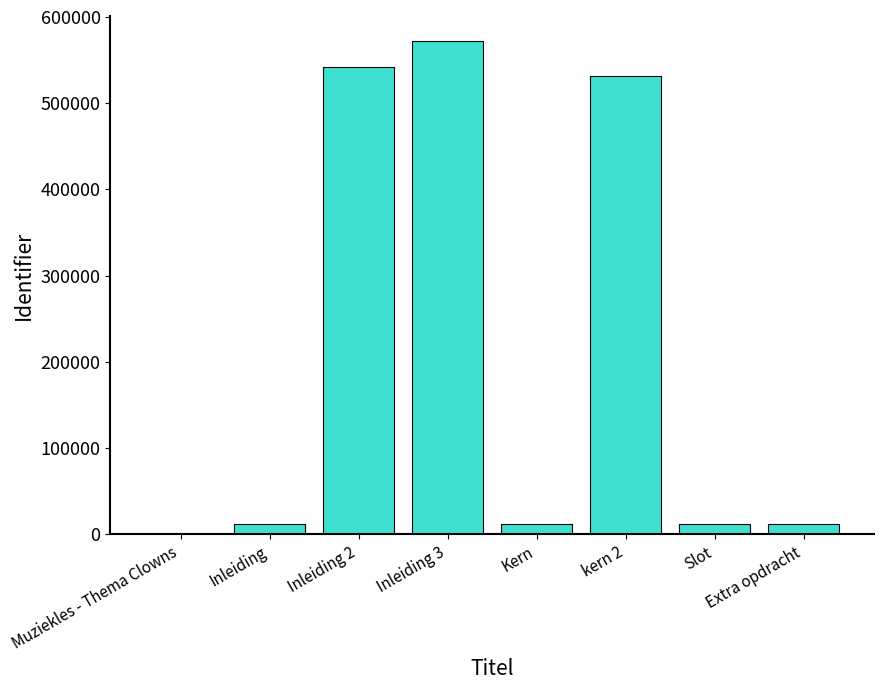

The chart shows a value of 12481 at Extra opdracht. True or false?

True